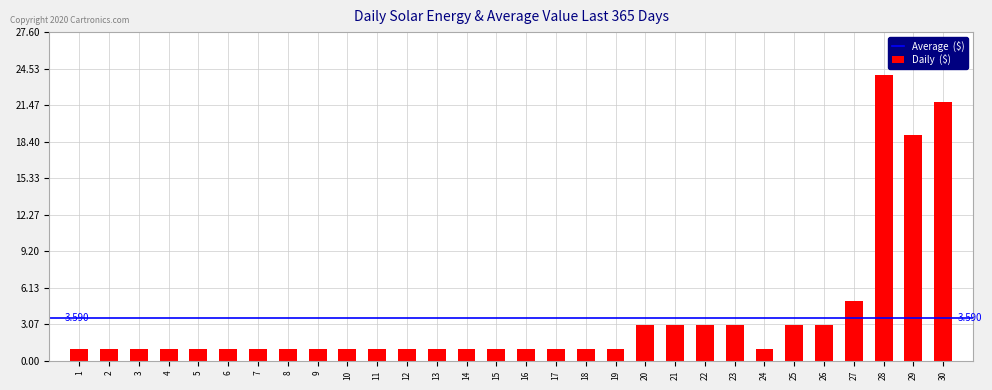

How many distinct data groups are displayed?

1